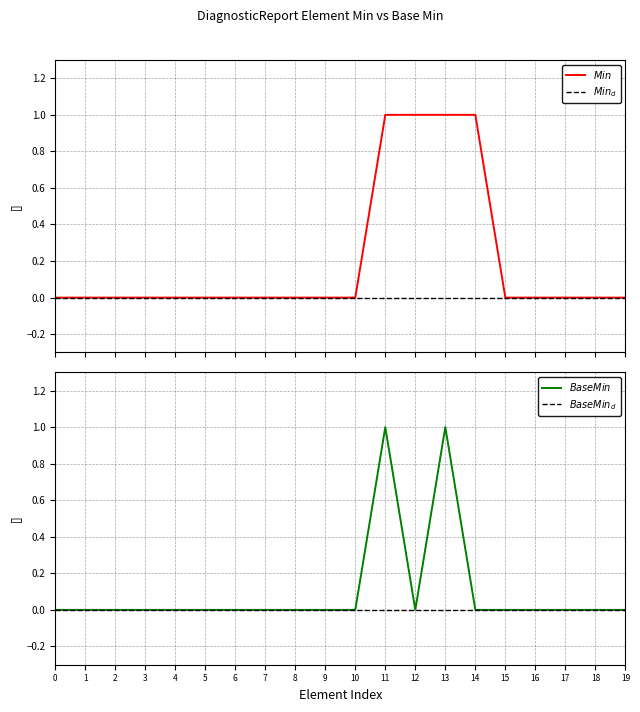

At 15, list the series in order from smallest to largest.

$Min$, $Min_{d}$, $Base Min$, $Base Min_{d}$